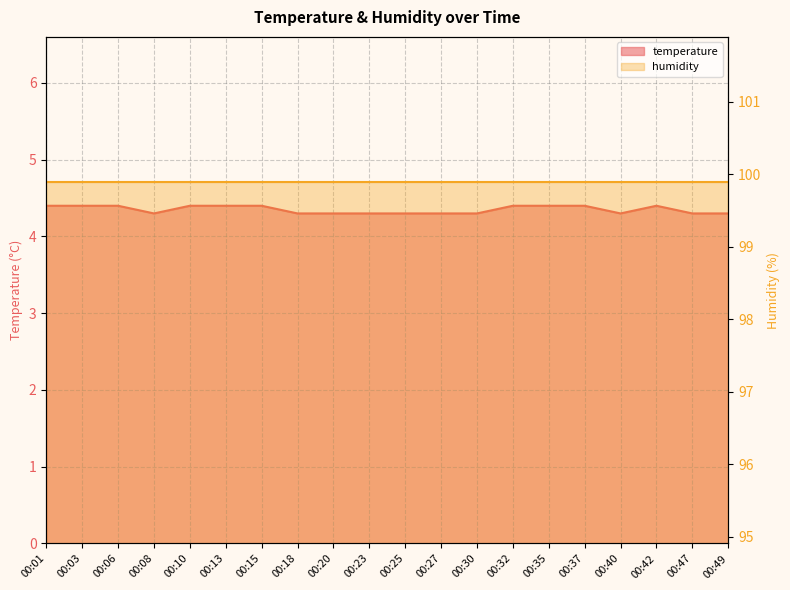

At which label is the value closest to 4?

00:08